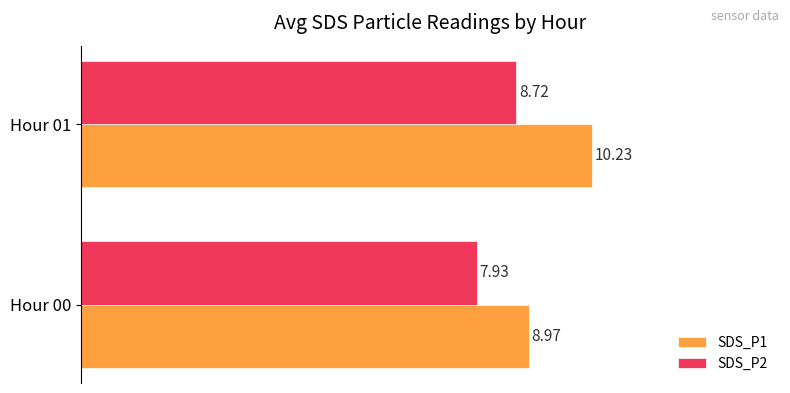

List the series in order of their overall mean, lowest first.

SDS_P2, SDS_P1